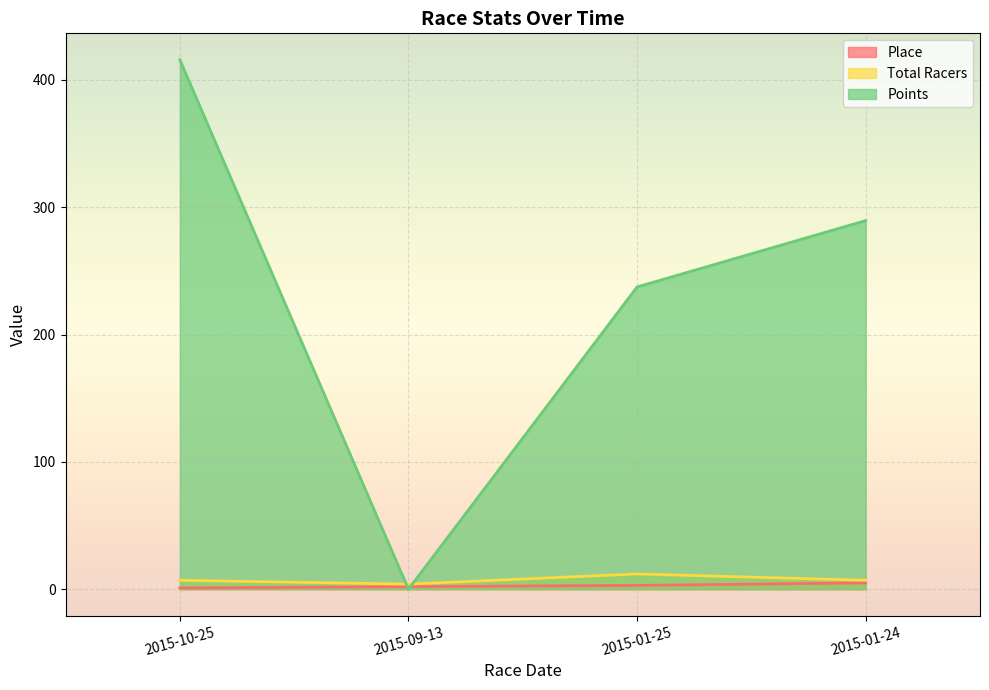

Reading left to right, what are all the values shown in this chart?

Place: 1.0	2.0	3.0	5.0
Total Racers: 7.0	4.0	12.0	7.0
Points: 415.7	0.0	237.4	289.5